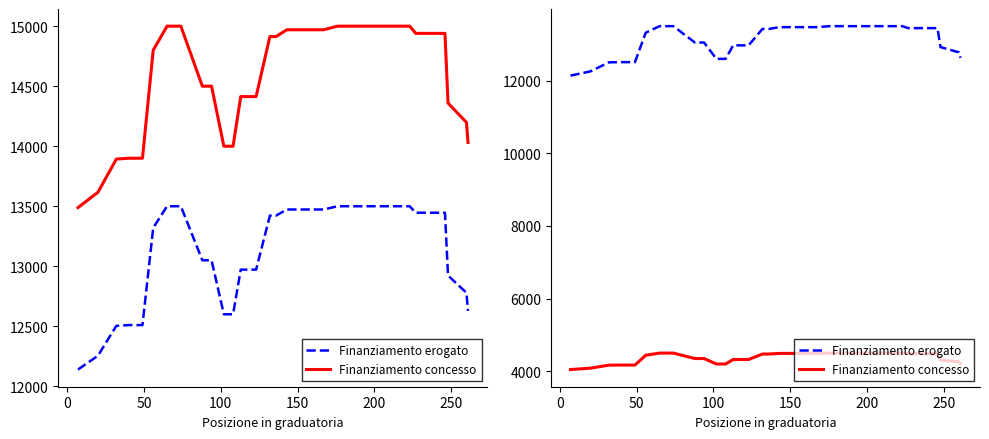

True or false: Finanziamento erogato and Finanziamento concesso intersect in this chart.

False